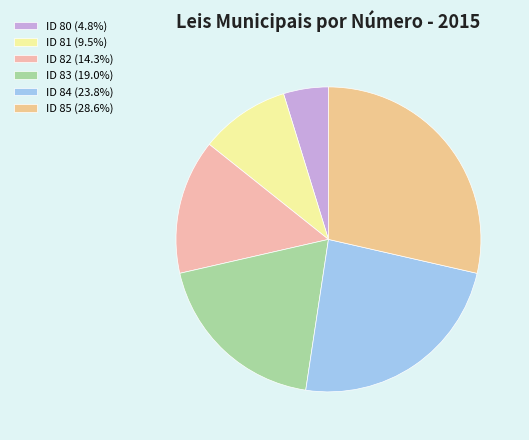

What is the change in value from ID 80 to ID 81?

+1